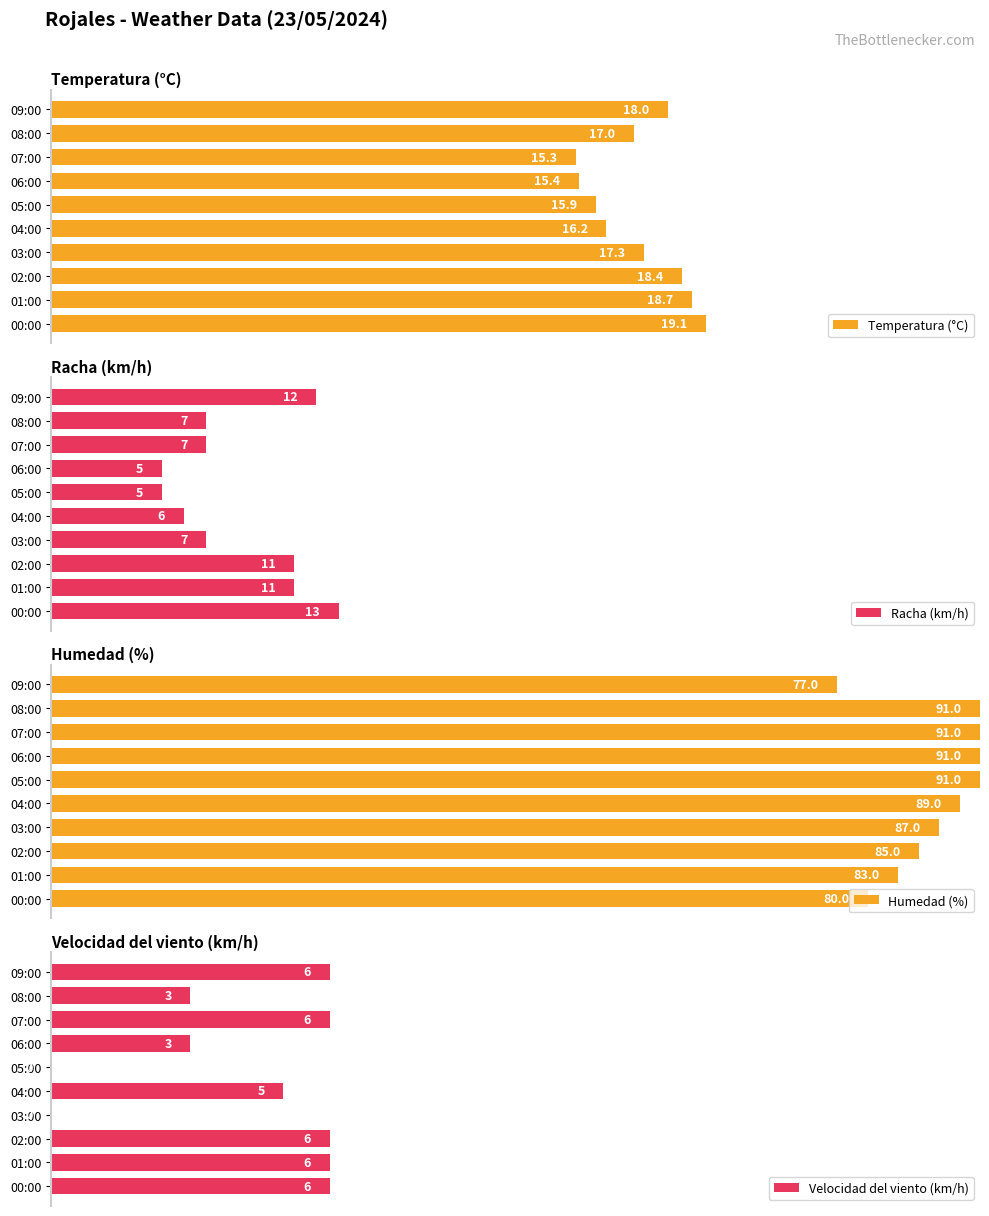

Which series has the widest spread of values?

Velocidad del viento (km/h)